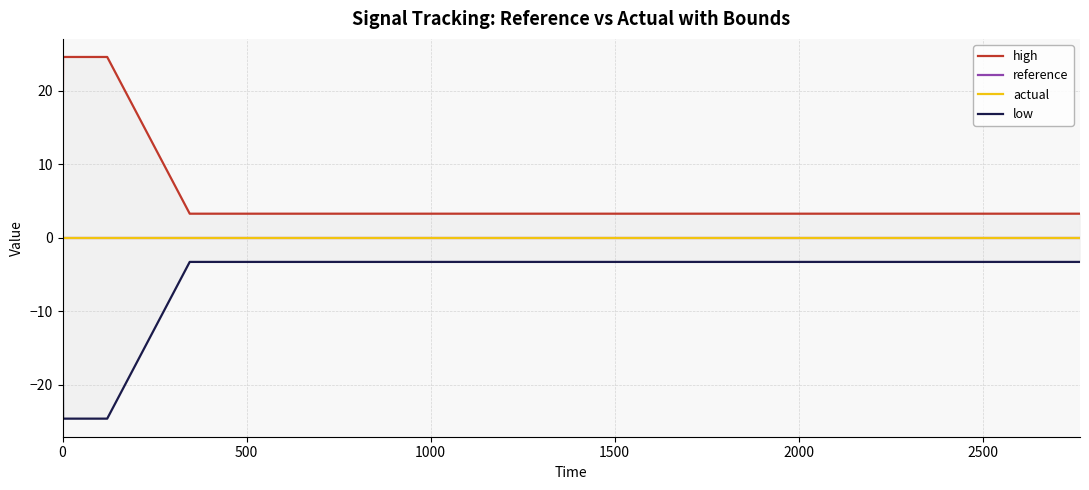

What are all the series names shown in the legend?

high, reference, actual, low